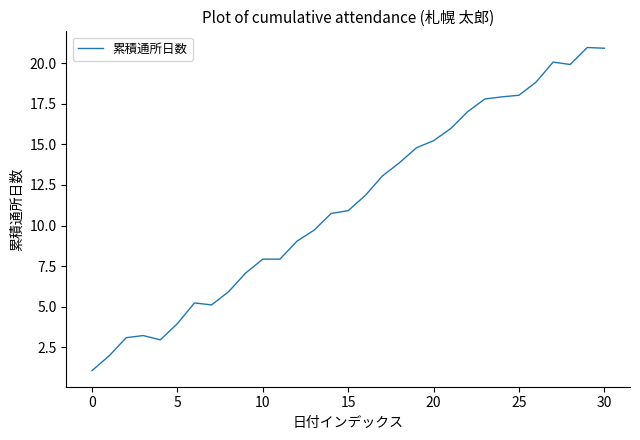

What is the difference between the maximum and minimum values?

19.9